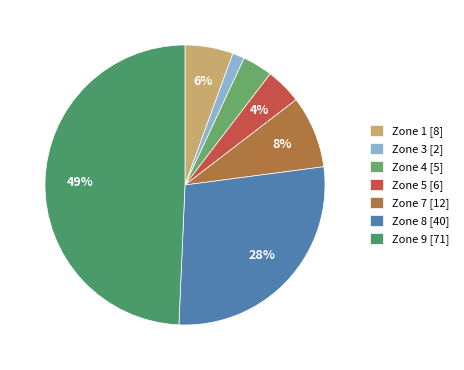

Which slice is the smallest?

Zone 3